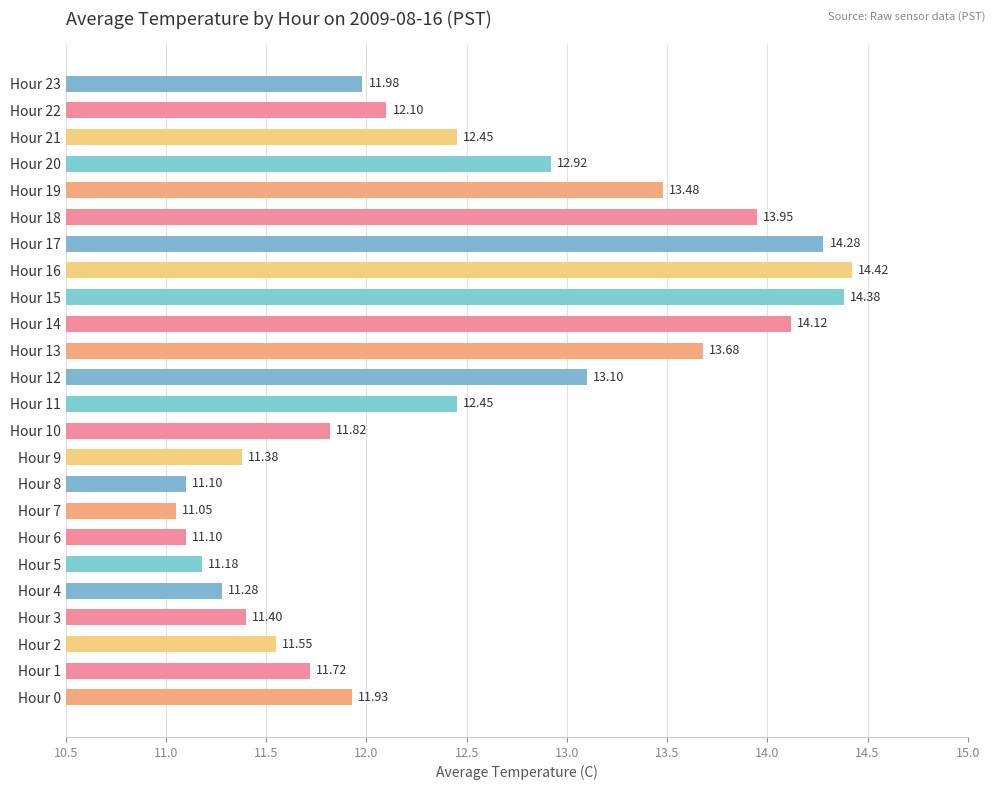

How many bars are there in total?

24